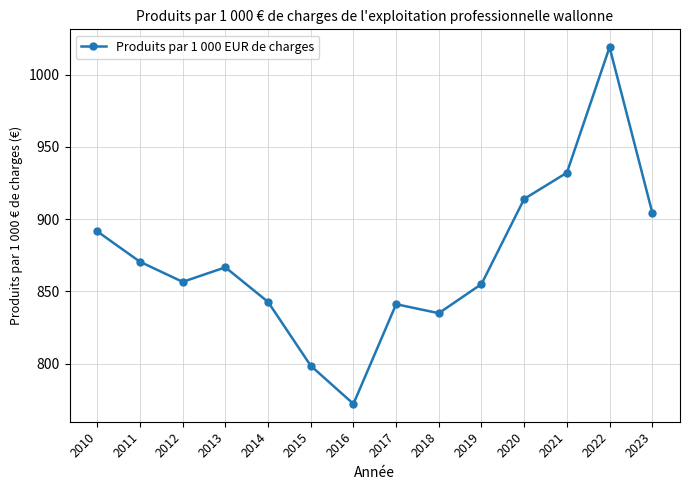

What is the change in value from 2014 to 2023?

+61.9